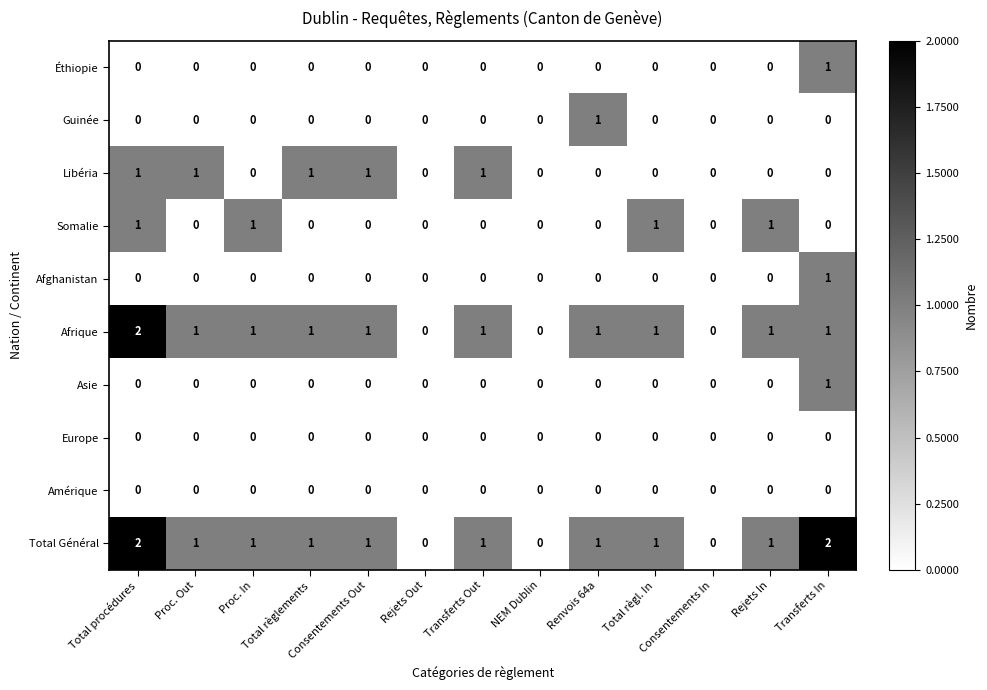

Which series has the largest total across all categories?

Total Général